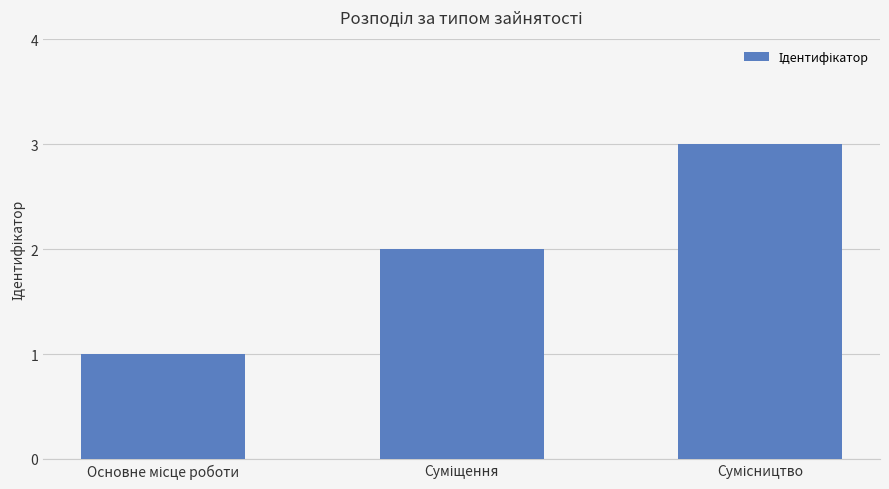

What is the greatest value displayed?

3